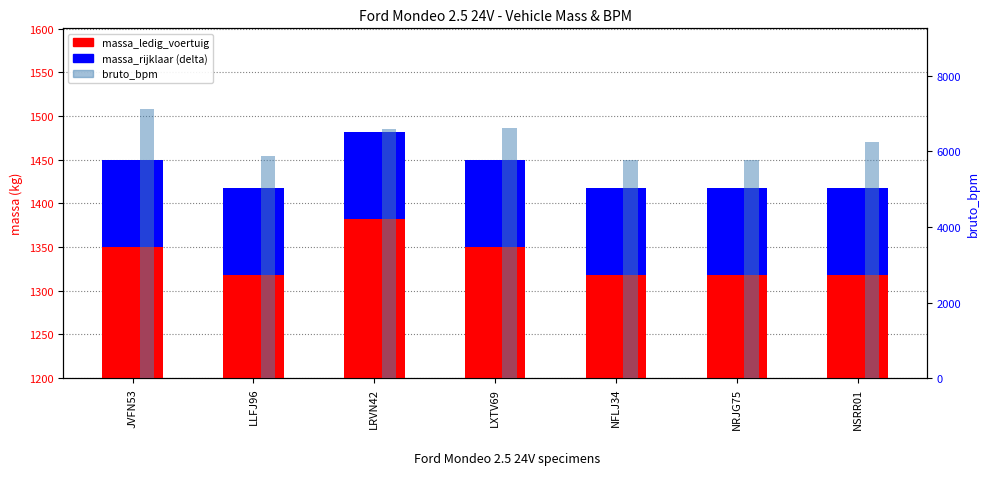

List the series in order of their overall mean, highest first.

bruto_bpm, massa_ledig_voertuig, massa_rijklaar (delta)